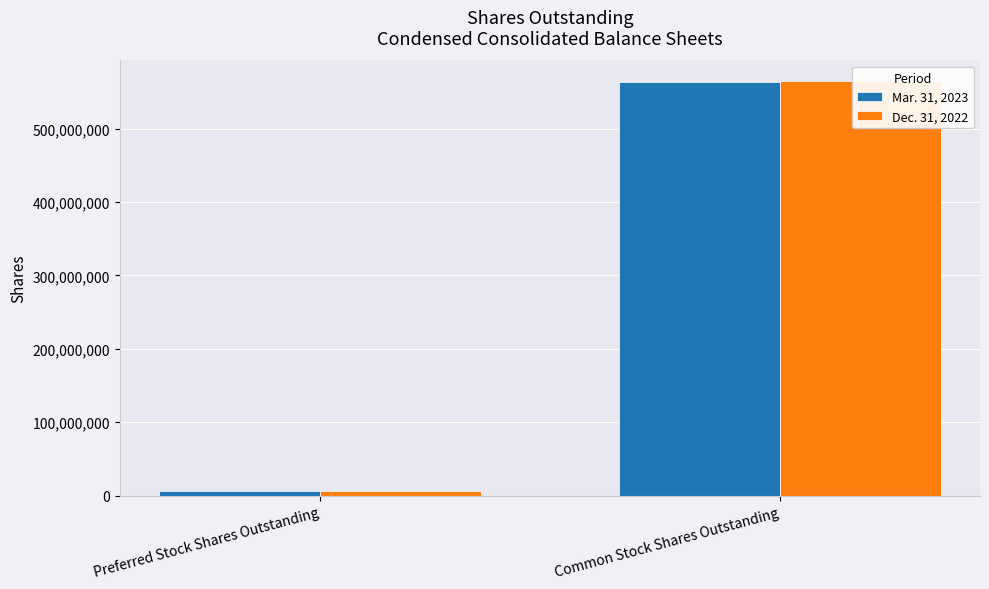

Which series has the largest total across all categories?

Dec. 31, 2022